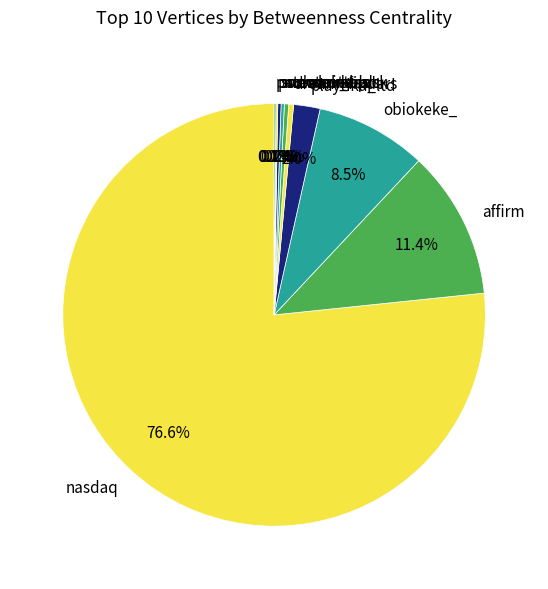

Which slice is the largest?

nasdaq